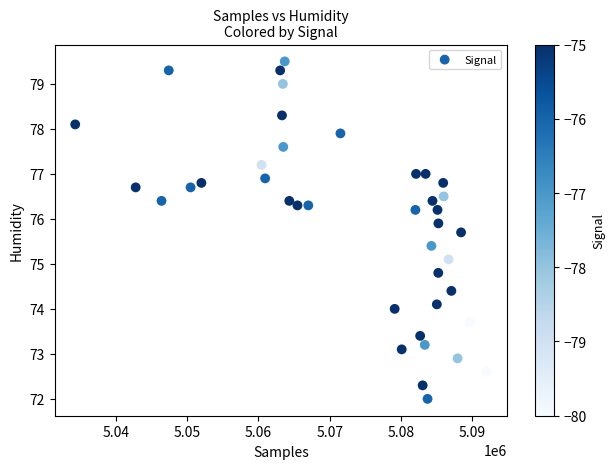

What Y value in the scatter plot is closest to 75?

75.1